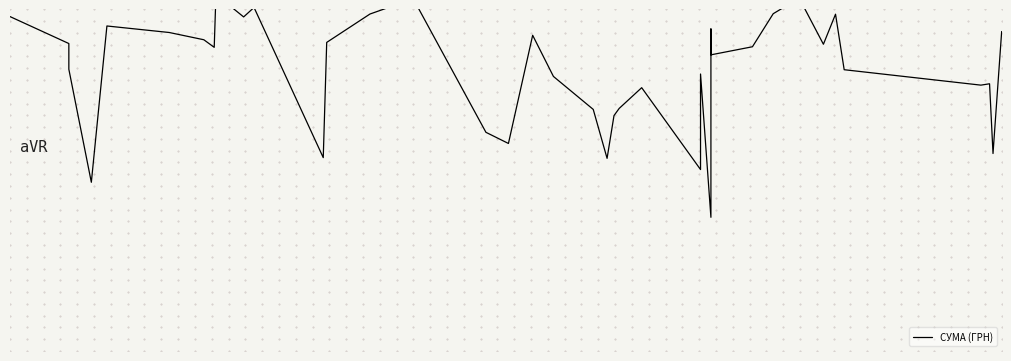

The value at 31 is 1.5. True or false?

False